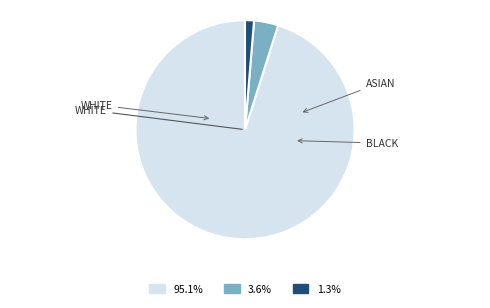

Is there any slice that represents more than half of the pie?

Yes